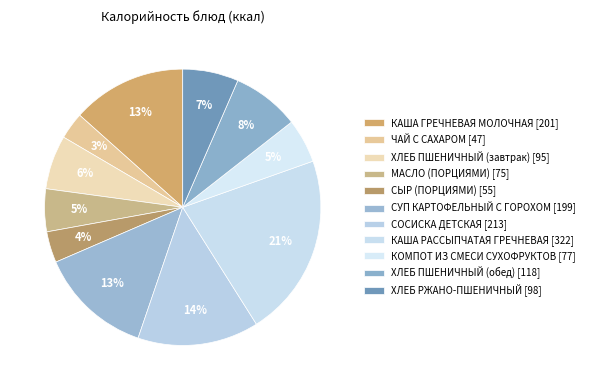

Count the number of slices in the pie.

11